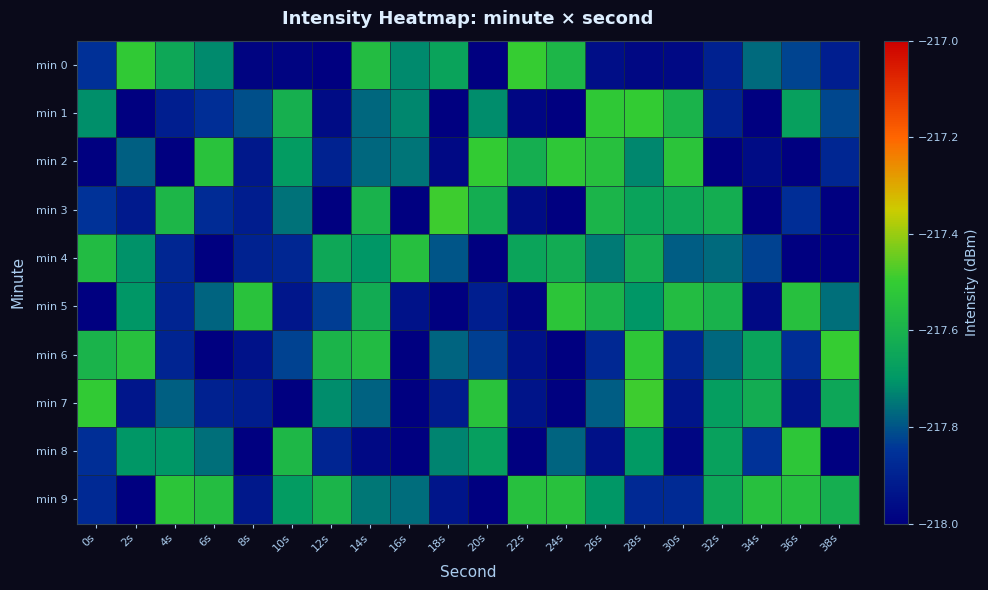

Reading right to left, what are all the values shown in this chart?

min 0: 38s=-217.9	36s=-217.8	34s=-217.8	32s=-217.9	30s=-218.0	28s=-218.0	26s=-218.0	24s=-217.6	22s=-217.5	20s=-218.1	18s=-217.7	16s=-217.7	14s=-217.6	12s=-218.0	10s=-218.0	8s=-218.0	6s=-217.7	4s=-217.6	2s=-217.5	0s=-217.9
min 1: 38s=-217.8	36s=-217.7	34s=-218.0	32s=-217.9	30s=-217.6	28s=-217.5	26s=-217.5	24s=-218.0	22s=-218.0	20s=-217.7	18s=-218.1	16s=-217.7	14s=-217.8	12s=-218.0	10s=-217.6	8s=-217.8	6s=-217.9	4s=-217.9	2s=-218.0	0s=-217.7
min 2: 38s=-217.9	36s=-218.1	34s=-218.0	32s=-218.0	30s=-217.5	28s=-217.7	26s=-217.5	24s=-217.5	22s=-217.6	20s=-217.5	18s=-218.0	16s=-217.8	14s=-217.8	12s=-217.9	10s=-217.7	8s=-217.9	6s=-217.5	4s=-218.1	2s=-217.8	0s=-218.0
min 3: 38s=-218.0	36s=-217.9	34s=-218.0	32s=-217.6	30s=-217.6	28s=-217.7	26s=-217.6	24s=-218.1	22s=-218.0	20s=-217.6	18s=-217.5	16s=-218.0	14s=-217.6	12s=-218.0	10s=-217.8	8s=-217.9	6s=-217.9	4s=-217.6	2s=-217.9	0s=-217.8
min 4: 38s=-218.0	36s=-218.1	34s=-217.8	32s=-217.8	30s=-217.8	28s=-217.6	26s=-217.7	24s=-217.6	22s=-217.7	20s=-218.0	18s=-217.8	16s=-217.5	14s=-217.7	12s=-217.6	10s=-217.9	8s=-217.9	6s=-218.0	4s=-217.9	2s=-217.7	0s=-217.6
min 5: 38s=-217.8	36s=-217.5	34s=-218.0	32s=-217.6	30s=-217.6	28s=-217.7	26s=-217.6	24s=-217.5	22s=-218.0	20s=-217.9	18s=-218.0	16s=-217.9	14s=-217.6	12s=-217.8	10s=-217.9	8s=-217.5	6s=-217.8	4s=-217.9	2s=-217.7	0s=-218.1
min 6: 38s=-217.5	36s=-217.9	34s=-217.7	32s=-217.8	30s=-217.9	28s=-217.5	26s=-217.9	24s=-218.0	22s=-217.9	20s=-217.8	18s=-217.8	16s=-218.1	14s=-217.6	12s=-217.6	10s=-217.8	8s=-217.9	6s=-218.0	4s=-217.9	2s=-217.5	0s=-217.6
min 7: 38s=-217.6	36s=-217.9	34s=-217.6	32s=-217.7	30s=-217.9	28s=-217.5	26s=-217.8	24s=-218.0	22s=-217.9	20s=-217.5	18s=-217.9	16s=-218.1	14s=-217.8	12s=-217.7	10s=-218.1	8s=-217.9	6s=-217.9	4s=-217.8	2s=-217.9	0s=-217.5
min 8: 38s=-218.0	36s=-217.5	34s=-217.8	32s=-217.7	30s=-218.0	28s=-217.7	26s=-217.9	24s=-217.8	22s=-218.1	20s=-217.7	18s=-217.7	16s=-218.1	14s=-218.0	12s=-217.9	10s=-217.6	8s=-218.0	6s=-217.8	4s=-217.7	2s=-217.7	0s=-217.9
min 9: 38s=-217.6	36s=-217.5	34s=-217.5	32s=-217.6	30s=-217.9	28s=-217.9	26s=-217.7	24s=-217.5	22s=-217.5	20s=-218.0	18s=-217.9	16s=-217.8	14s=-217.7	12s=-217.6	10s=-217.7	8s=-217.9	6s=-217.6	4s=-217.5	2s=-218.0	0s=-217.9